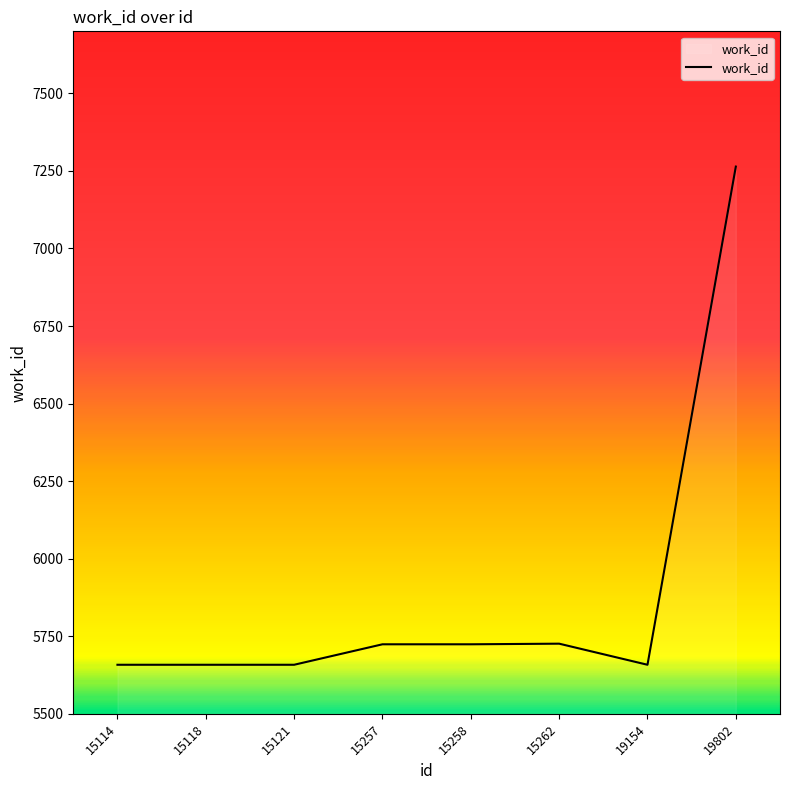

The chart shows a value of 7264 at 19802. True or false?

True